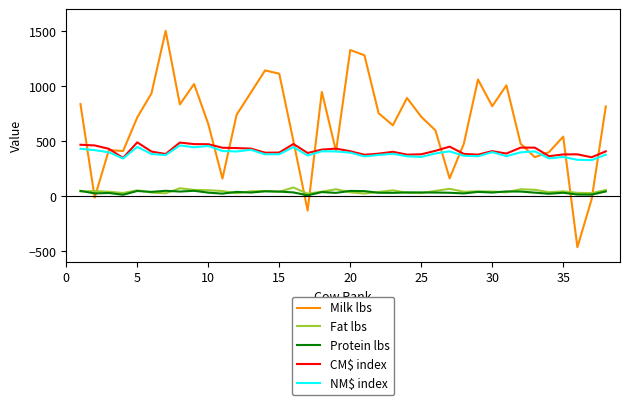

Which series has the largest total across all categories?

Milk lbs